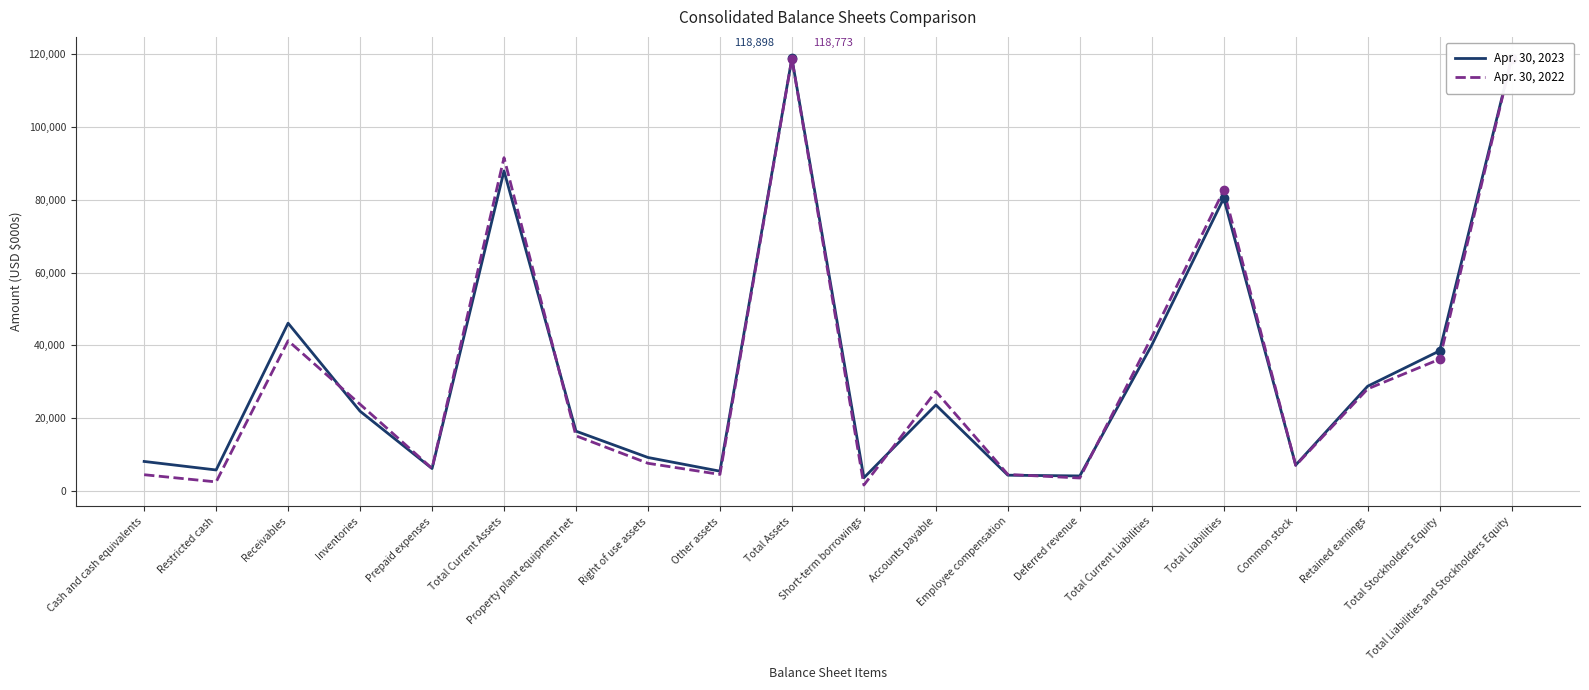

What is the difference between the highest and lowest values at Accounts payable?

3717